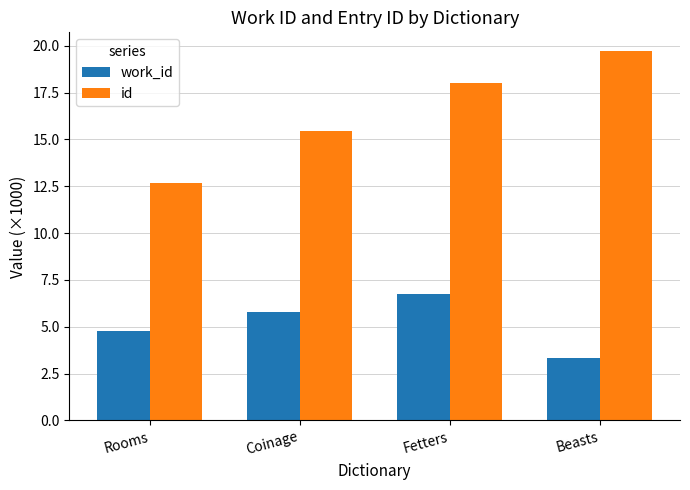

Where does the id series first go above 18?

Fetters